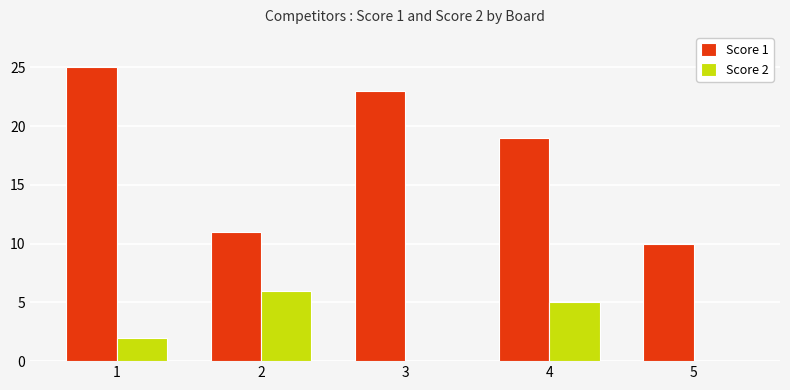

The value of Score 1 at 1 is 25. True or false?

True